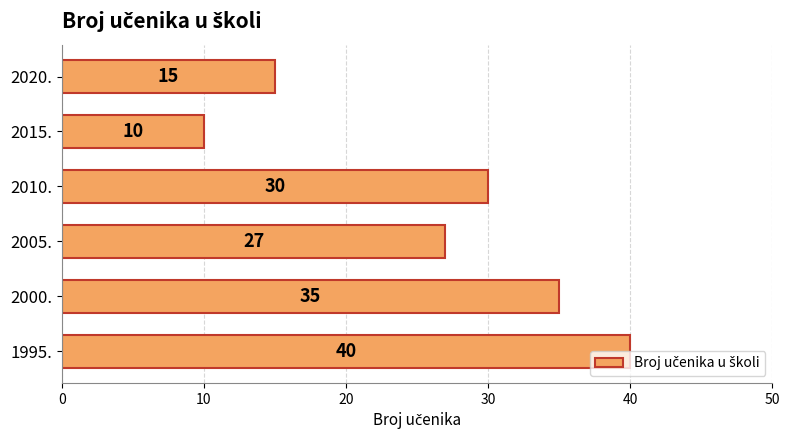

Where is the data nearest to the value 25?

2005.